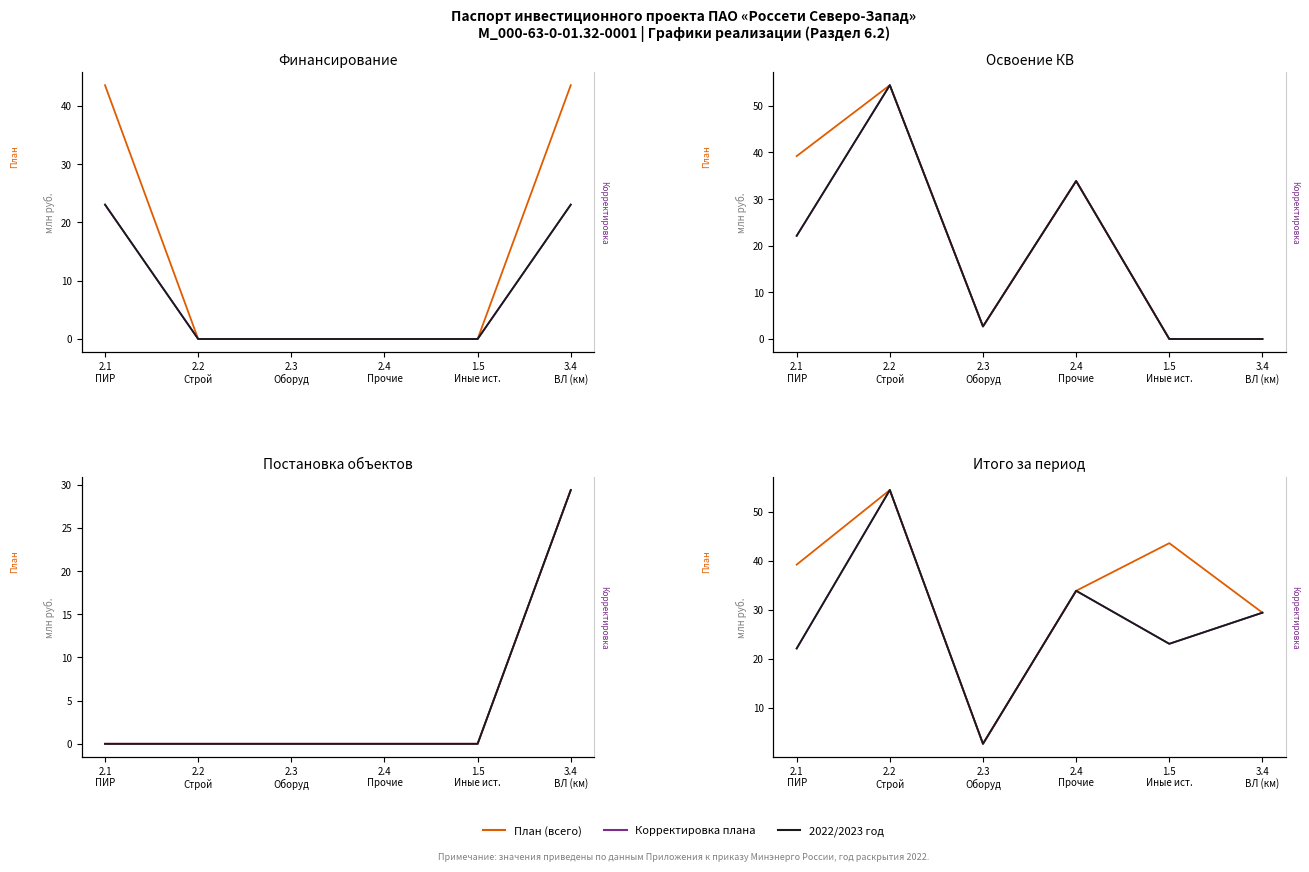

What value does the Корректировка плана series have at 2.3
Оборуд?

2.7